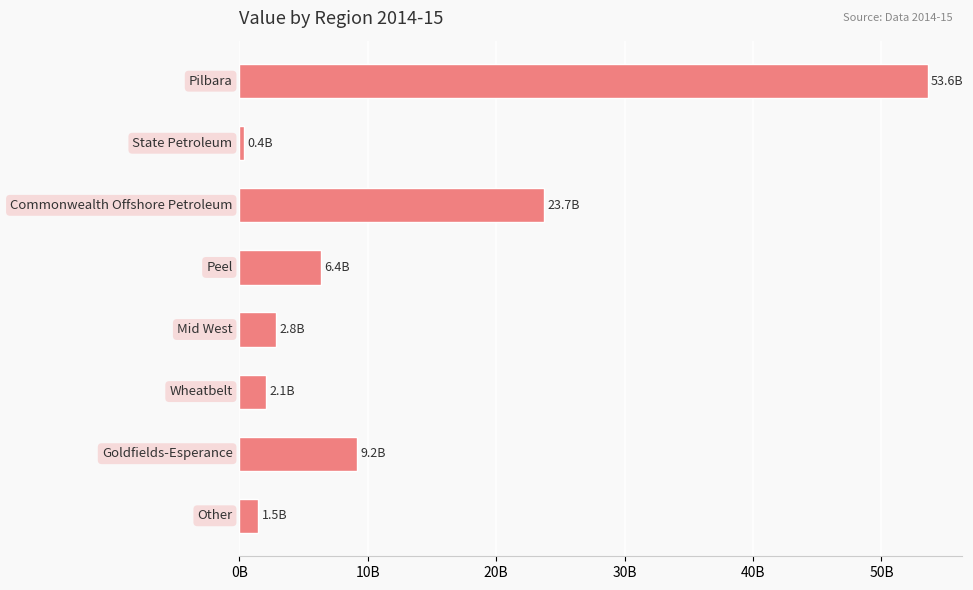

Does the chart contain any negative values?

No